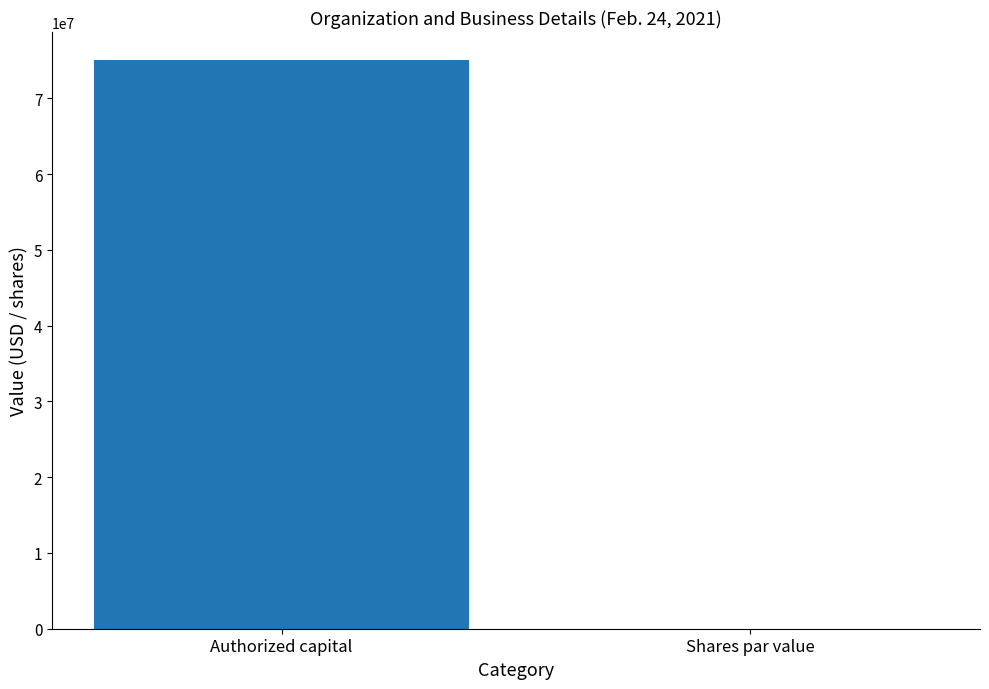

Which has a higher value, Shares par value or Authorized capital?

Authorized capital